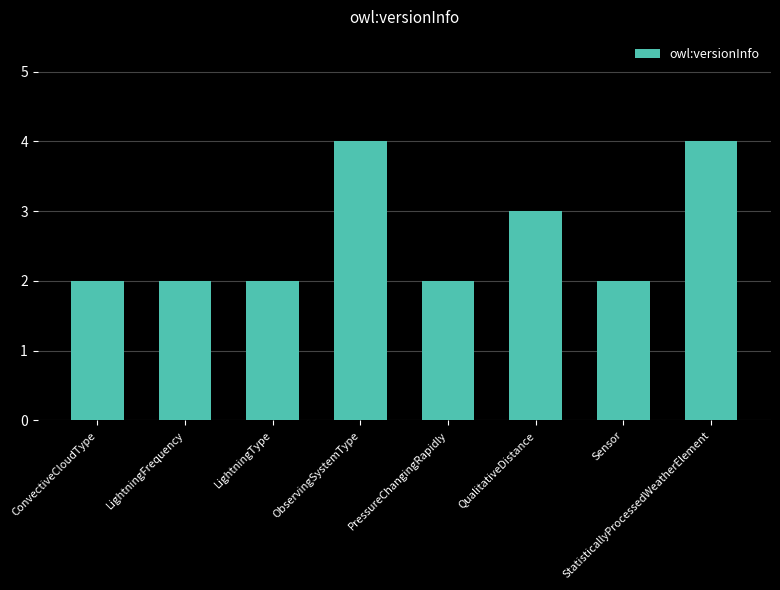

What is the difference between the second highest and second lowest values?

2